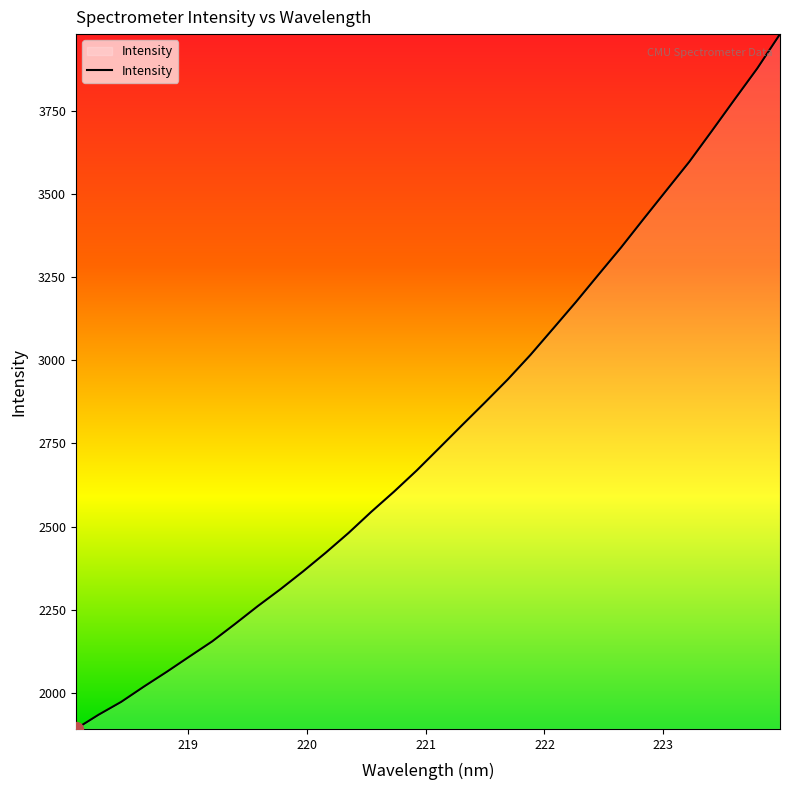

What is the minimum value shown in the chart?

1891.2